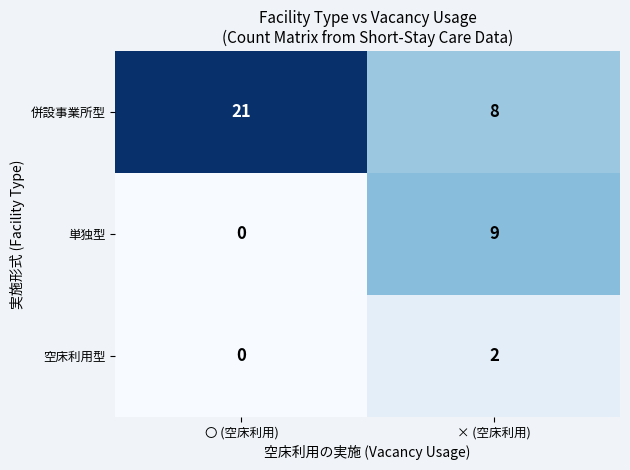

Which category has the highest value across all series?

〇 (空床利用)